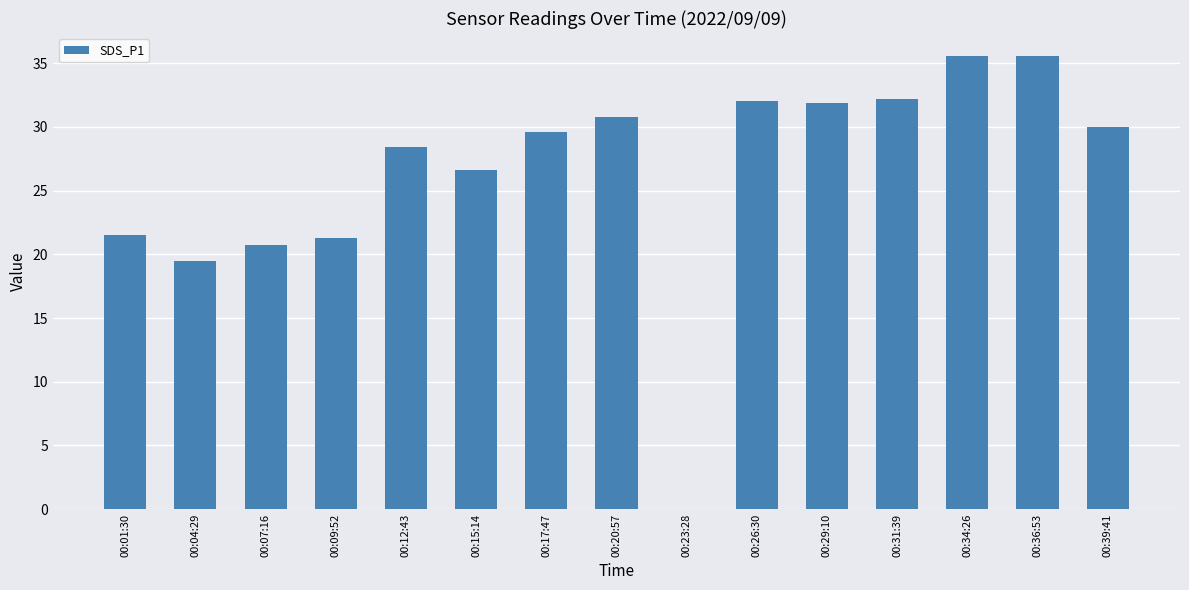

What is the sum of all values?

395.6